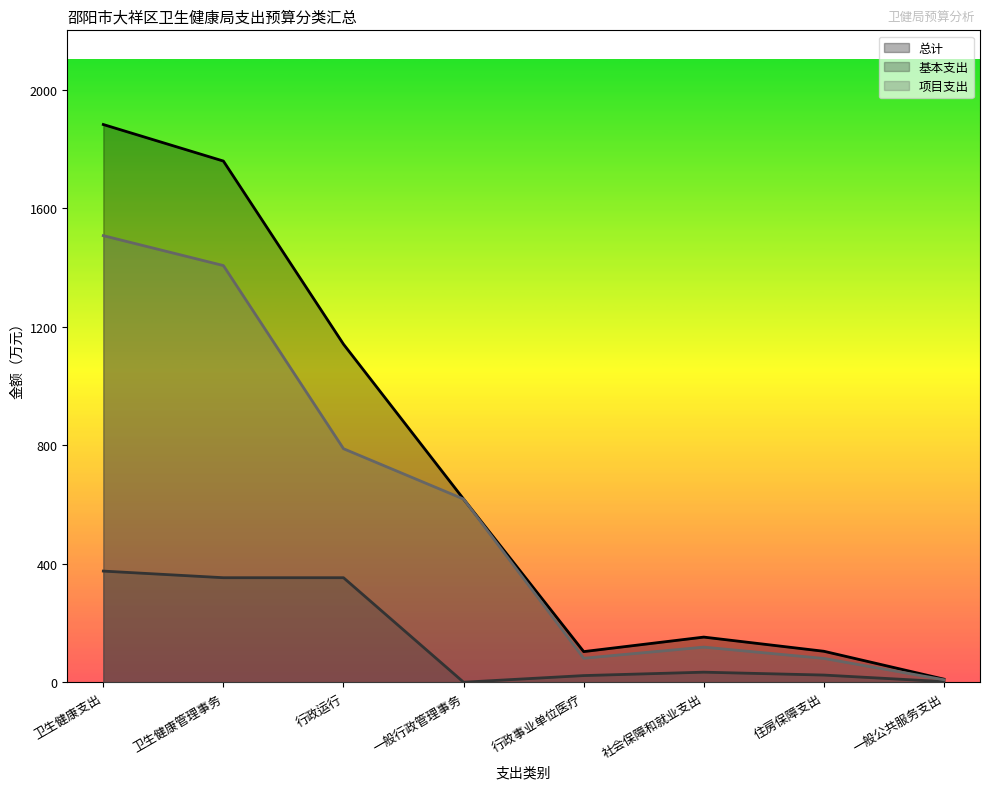

How many data points does each series have?

8